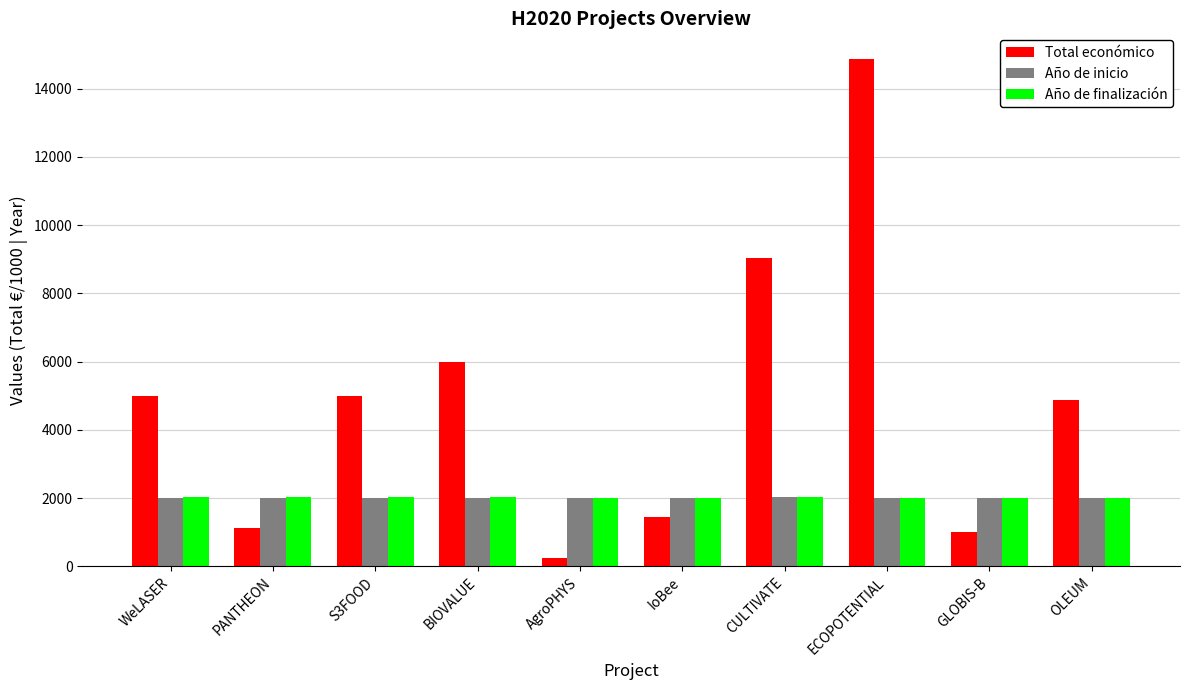

The value of Año de inicio at AgroPHYS is 3509.2. True or false?

False